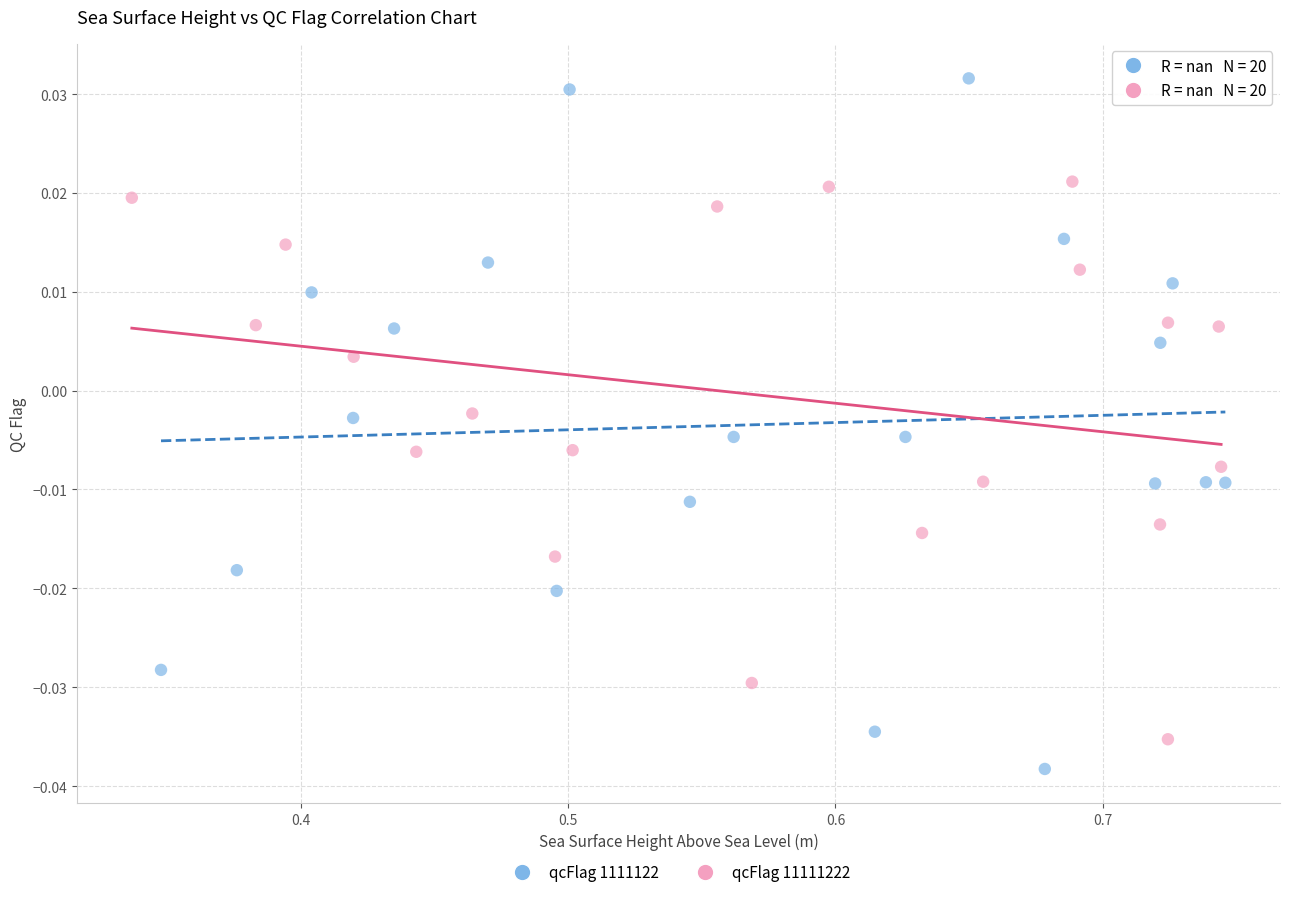

Which series reaches the minimum Y coordinate?

qcFlag 1111122